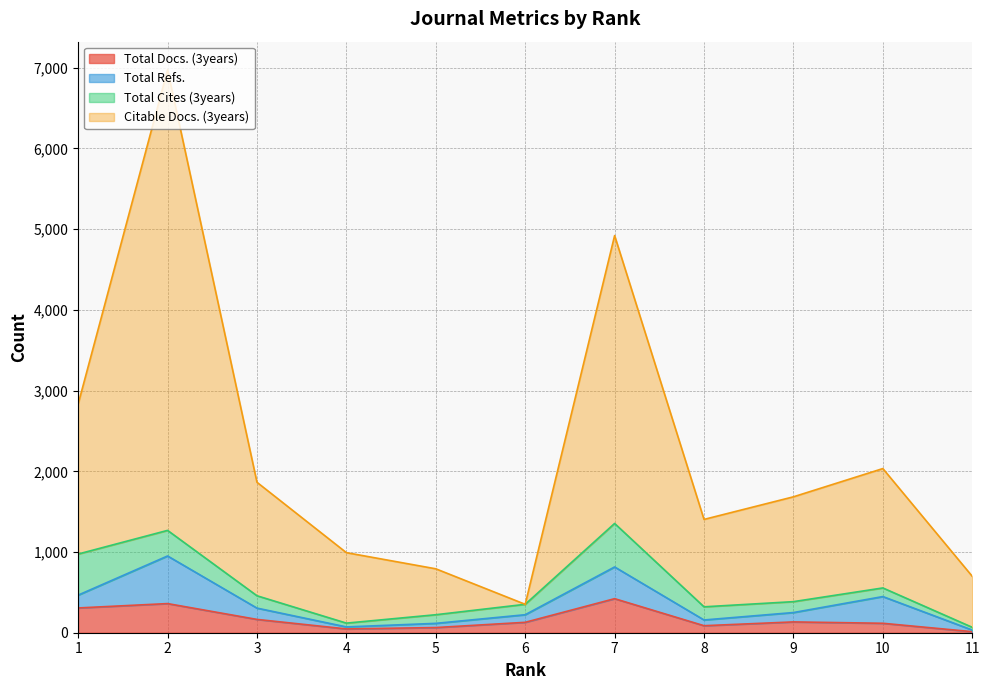

Which series has the largest total across all categories?

Citable Docs. (3years)